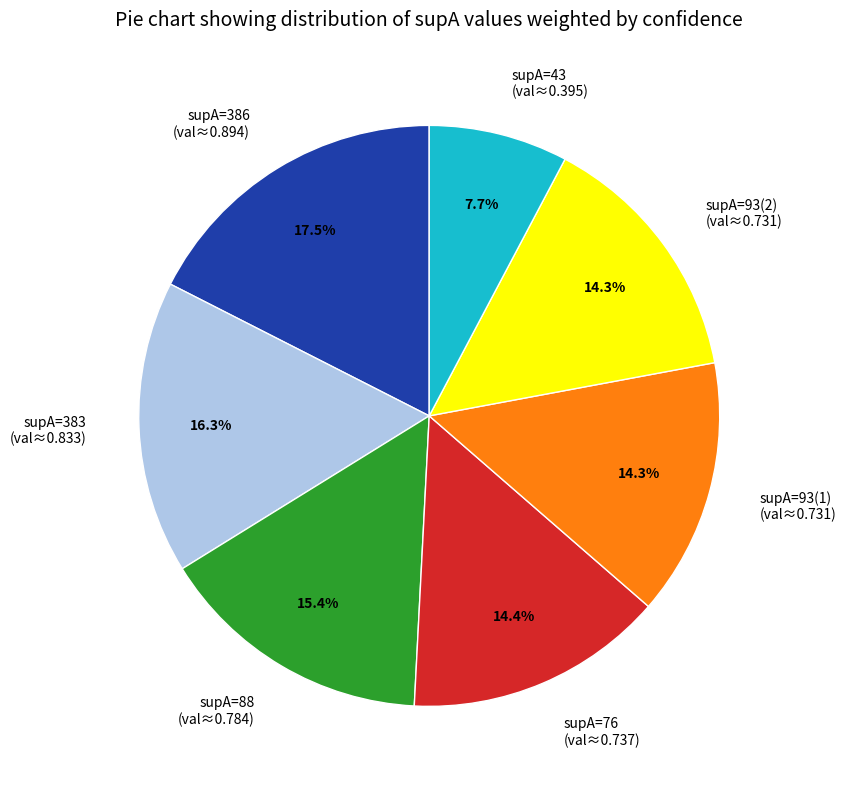

What is the smallest slice in the pie chart?

supA=43 (val≈0.395)